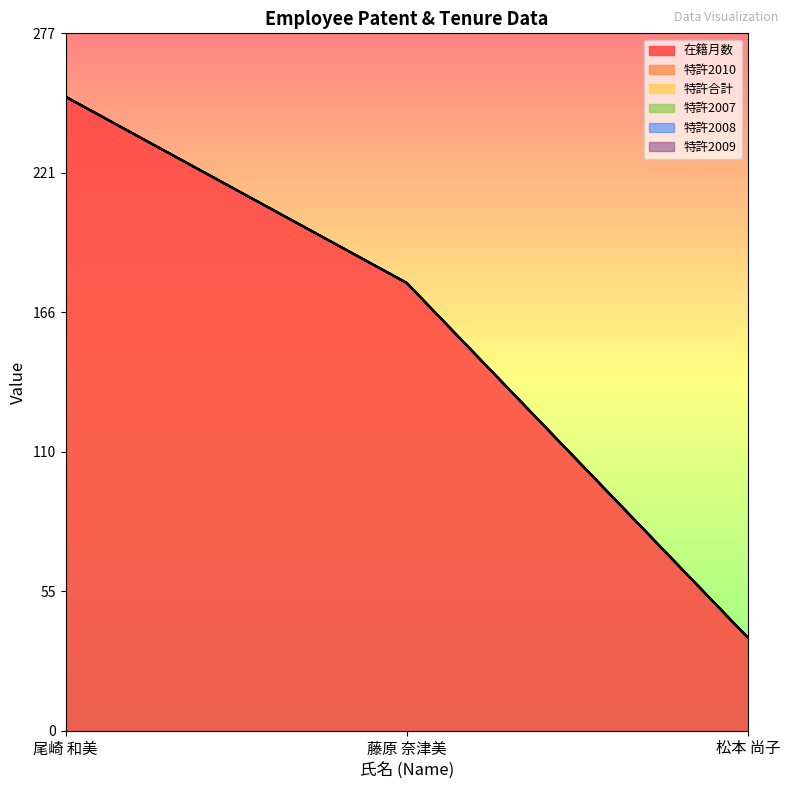

The value of 特許2009 at 松本 尚子 is 0. True or false?

True